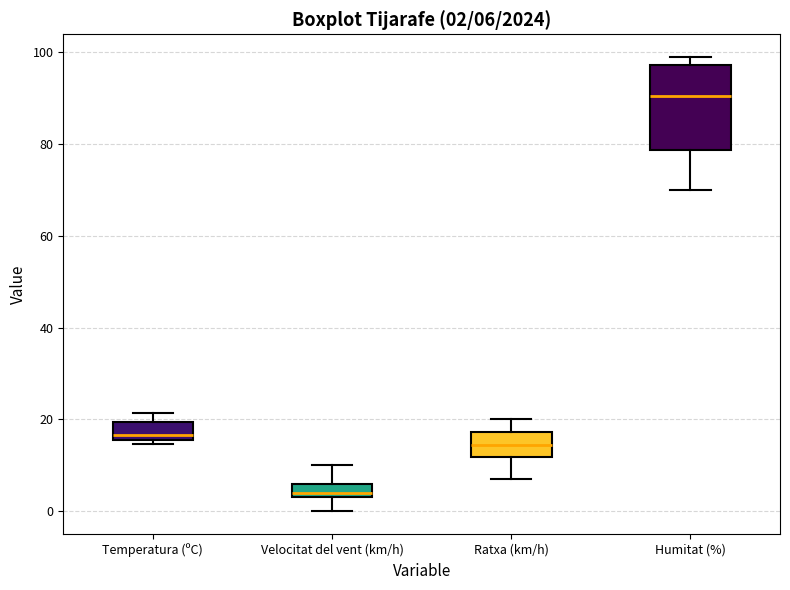

Comparing the boxes themselves (not the whiskers), which one is the tallest?

Humitat (%)